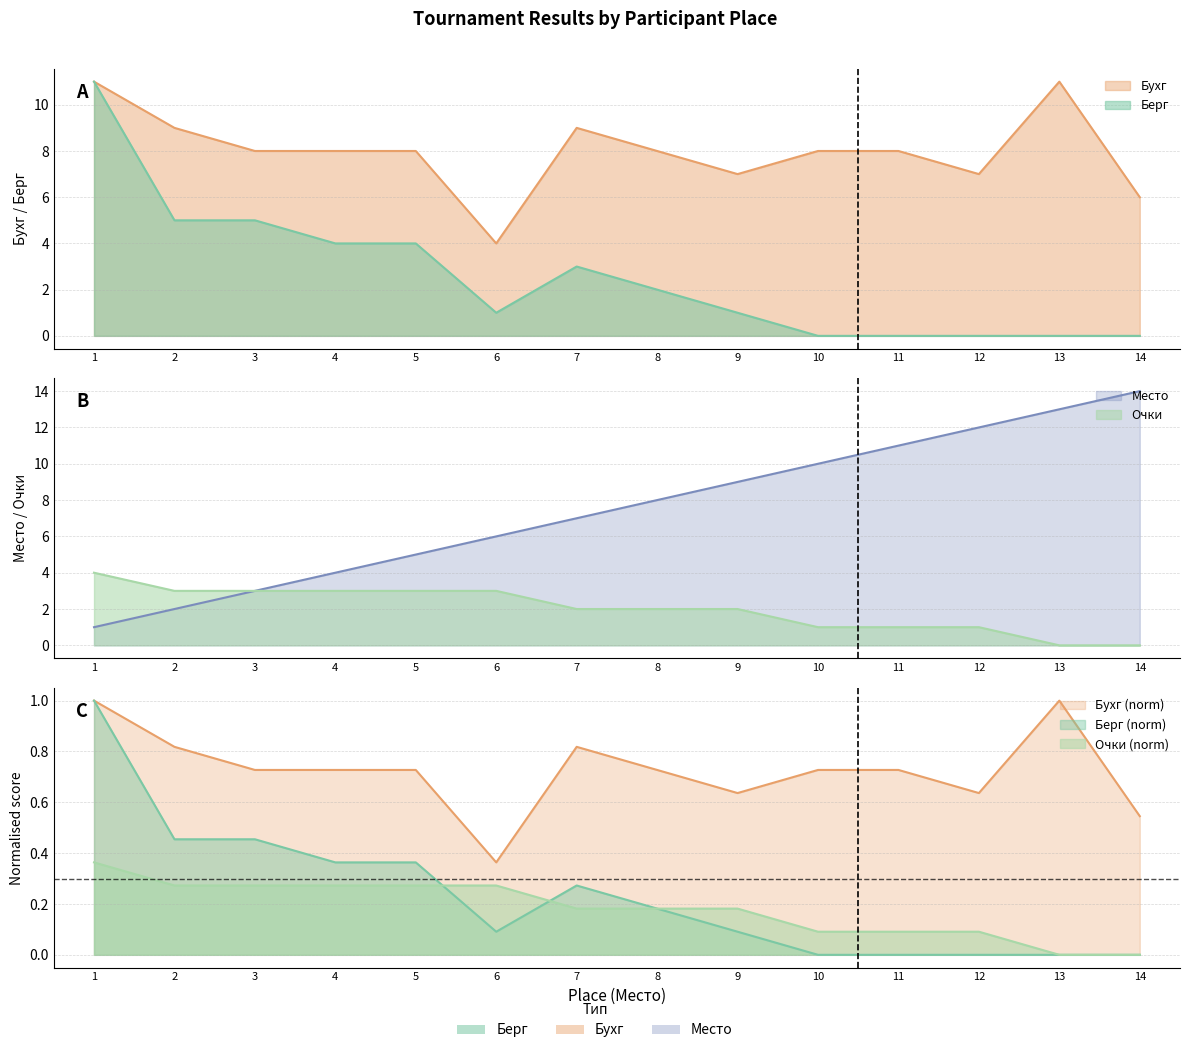

Where do Берг and Очки first cross each other?

5 and 6